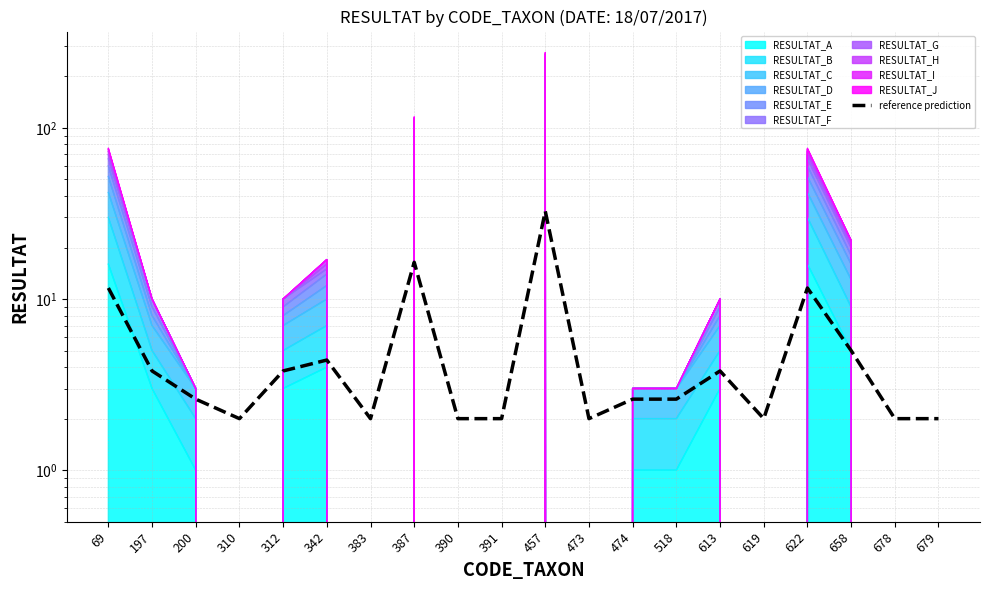

Rank the categories by value from highest to lowest.

457, 387, 69, 622, 658, 342, 197, 312, 613, 200, 474, 518, 310, 383, 390, 391, 473, 619, 678, 679